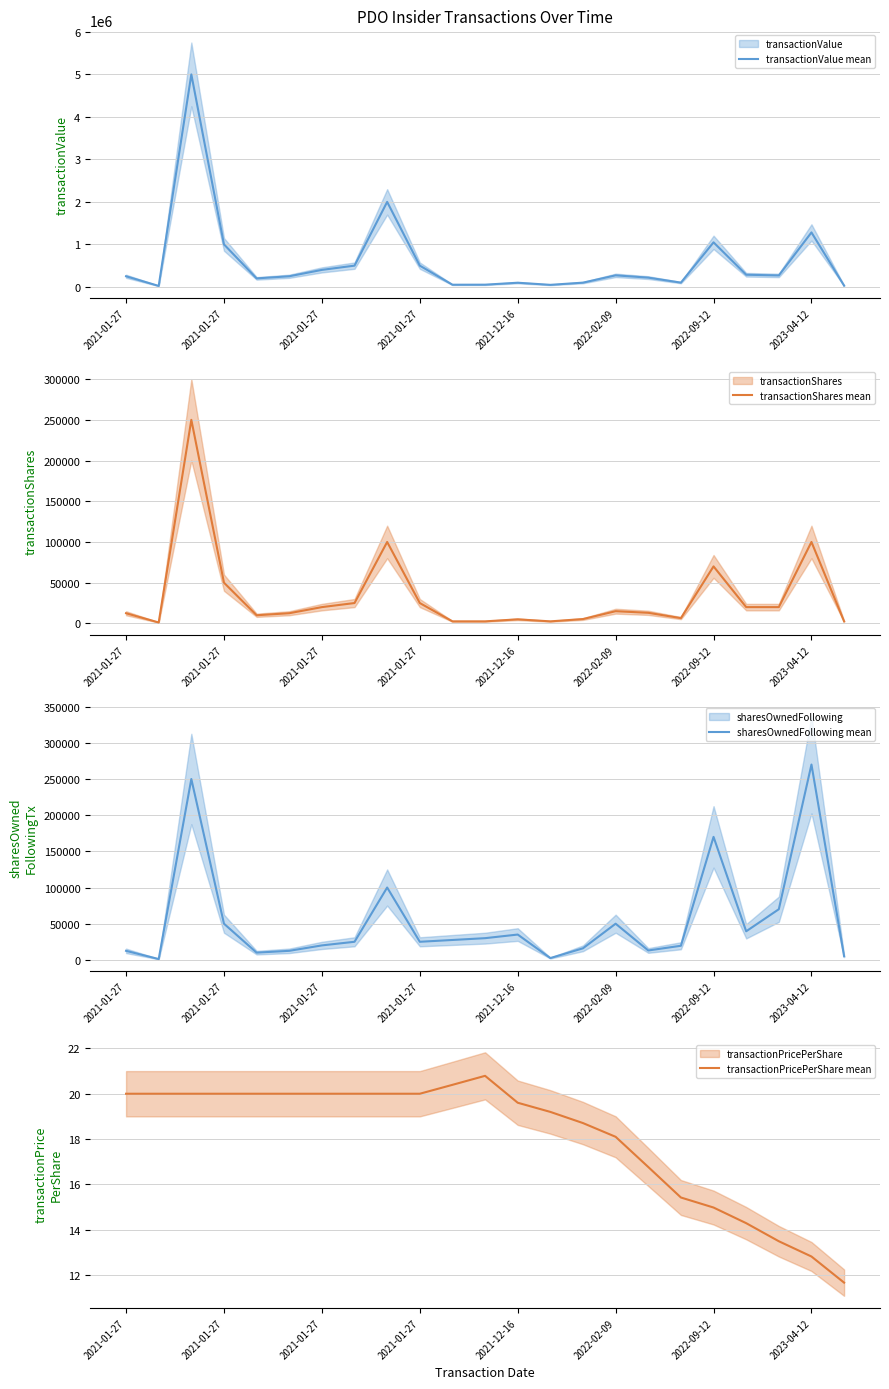

Which has a higher value, 16 or 17?

16